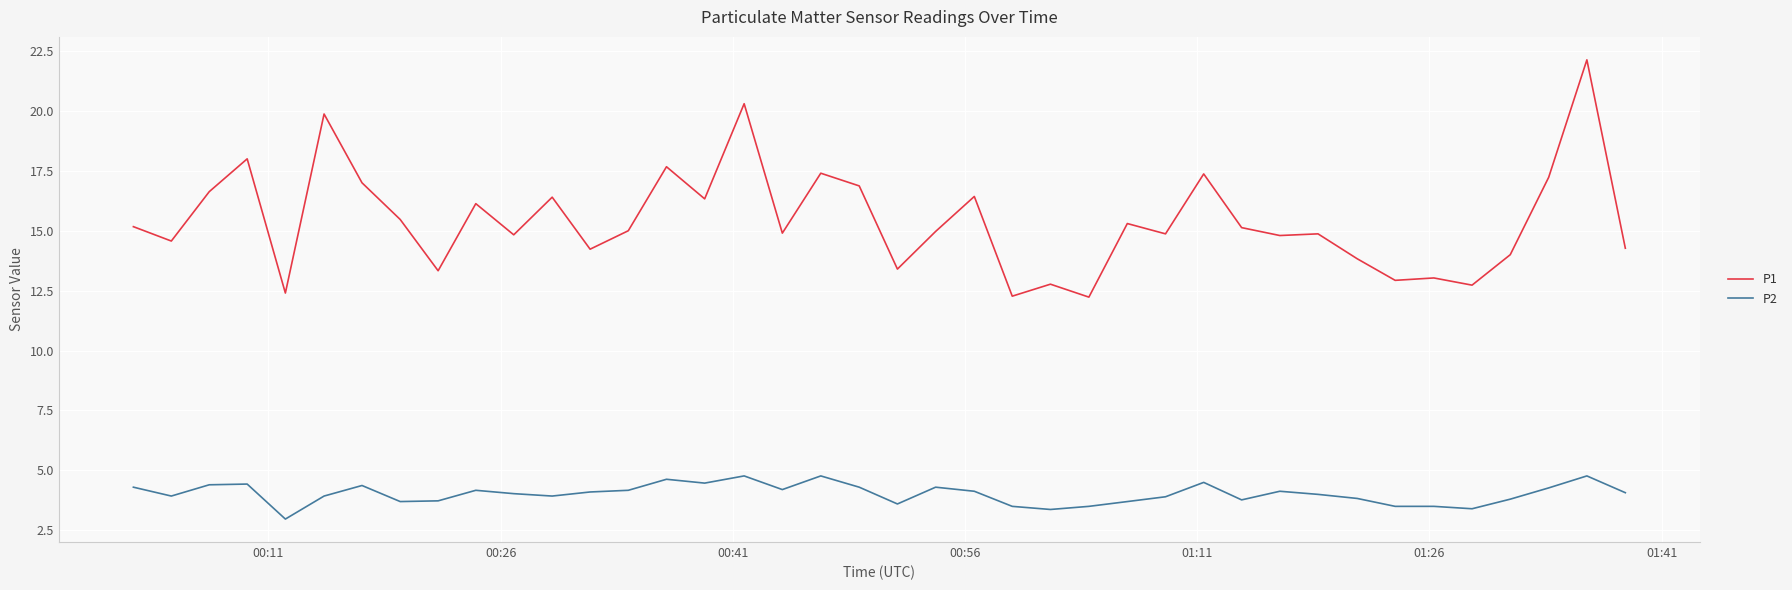

True or false: P2 and P1 intersect in this chart.

False